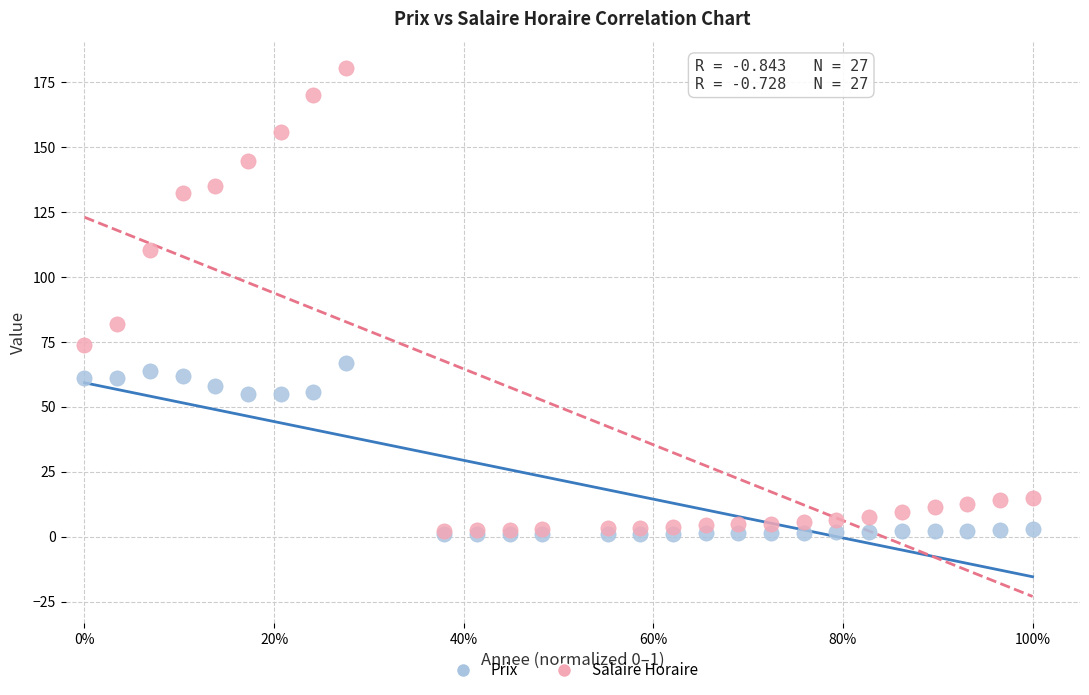

Across all series, what Y value is closest to 90?

81.9